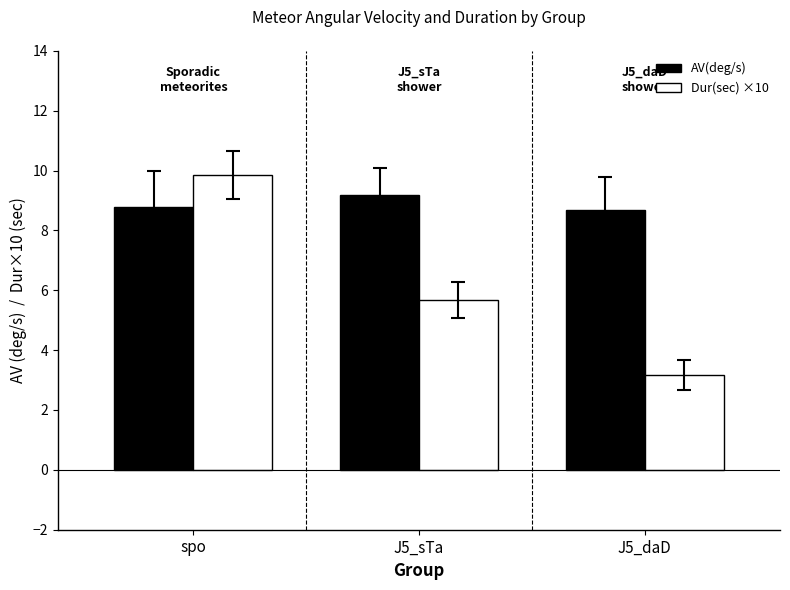

What is the maximum value shown in the chart?

9.8